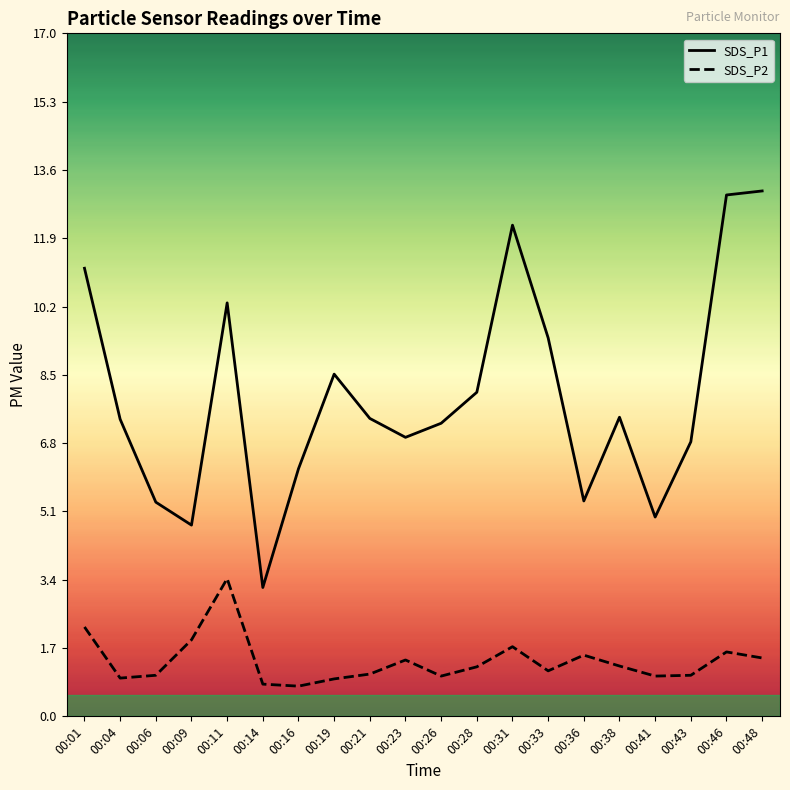

What is the difference between the maximum and minimum values in the SDS_P2 series?

2.7